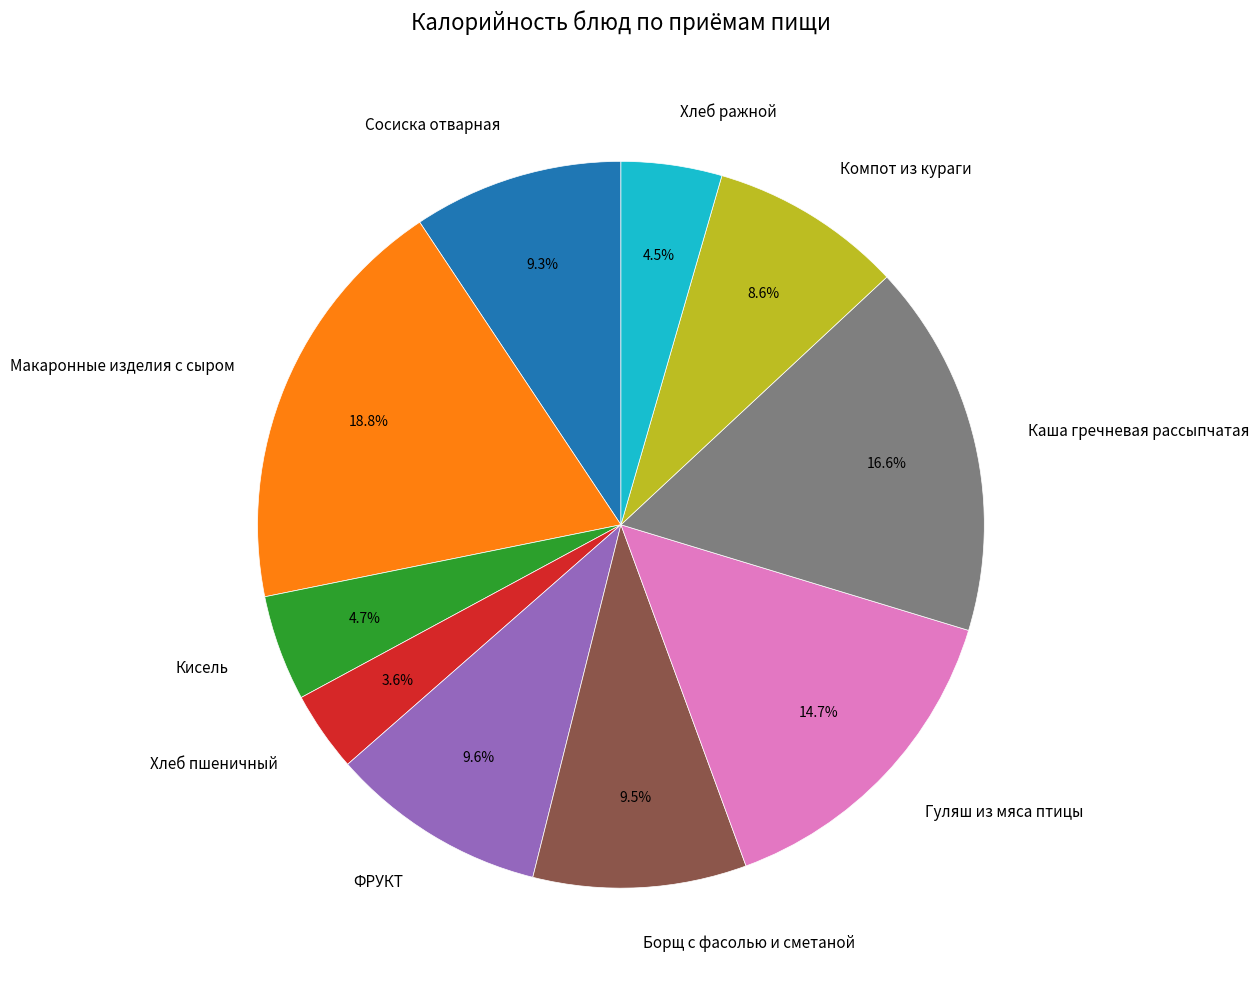

Does any single category account for the majority?

No